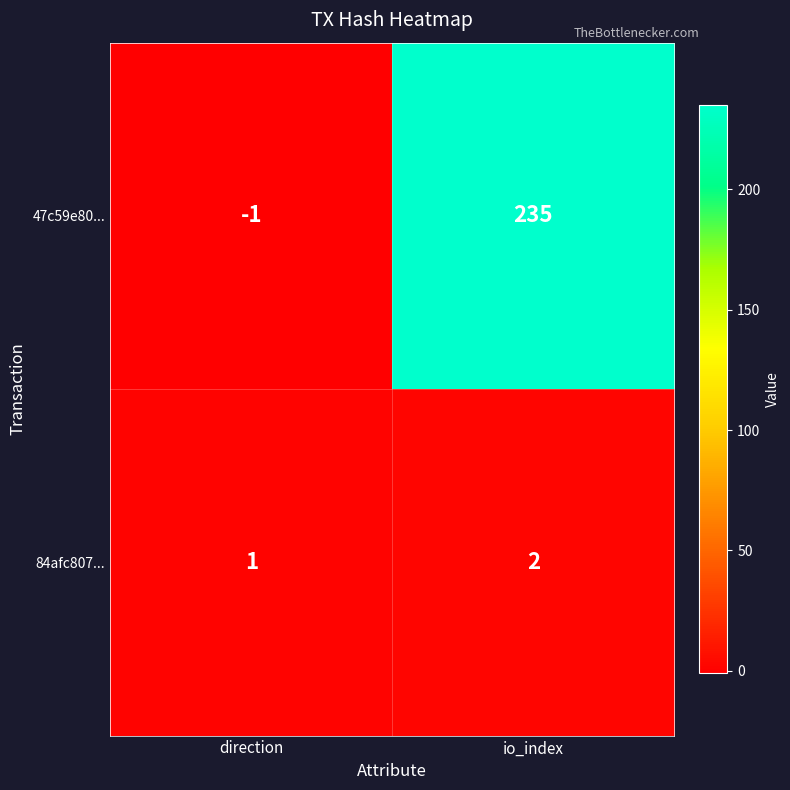

What is the approximate value of 47c59e80... at io_index?

235